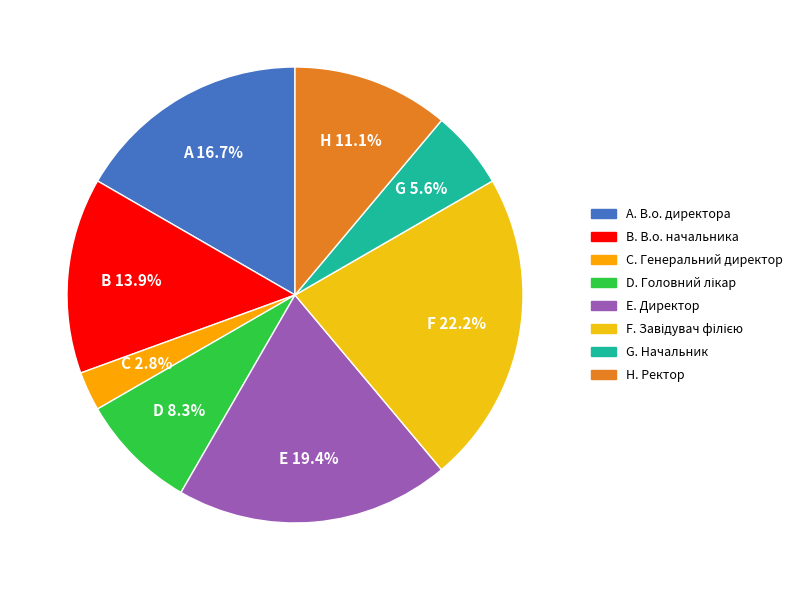

How many segments does this pie chart have?

8